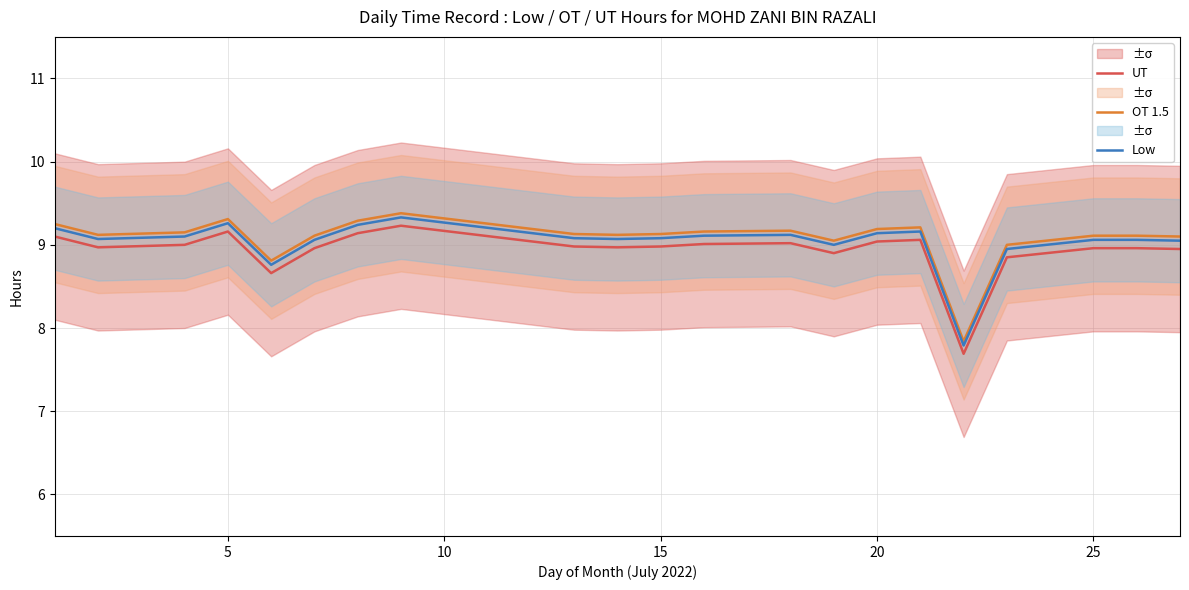

True or false: Low and OT 1.5 cross at least once.

False